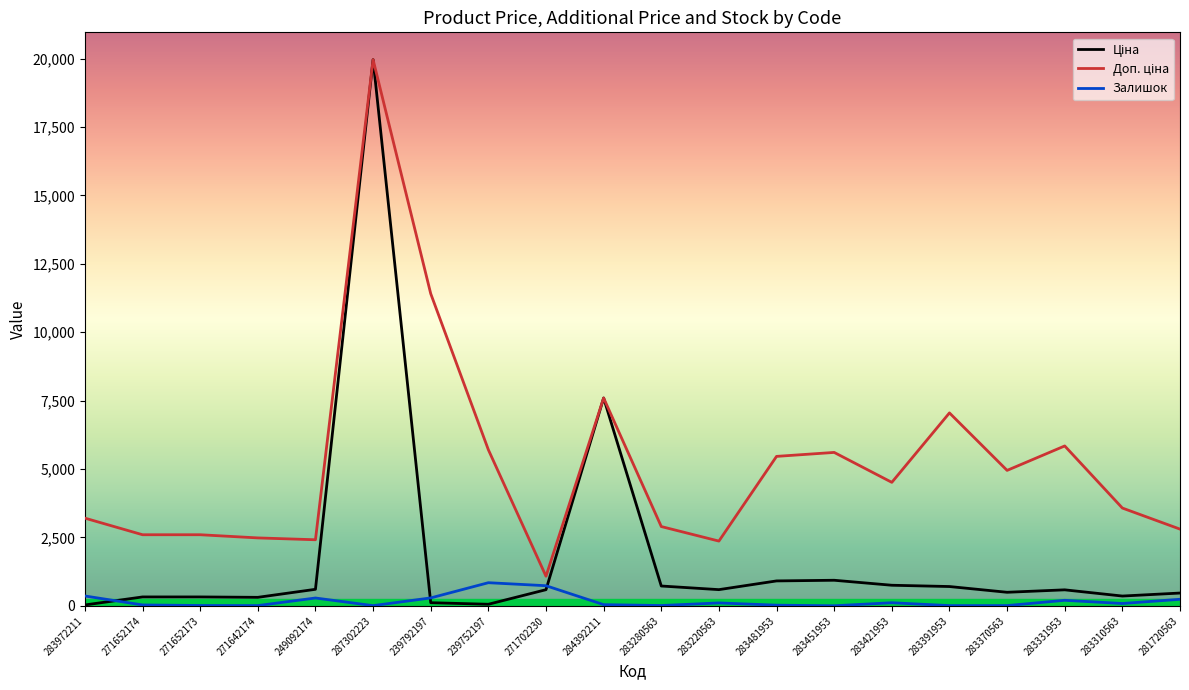

What is the total value across all series at 249092174?

3304.6